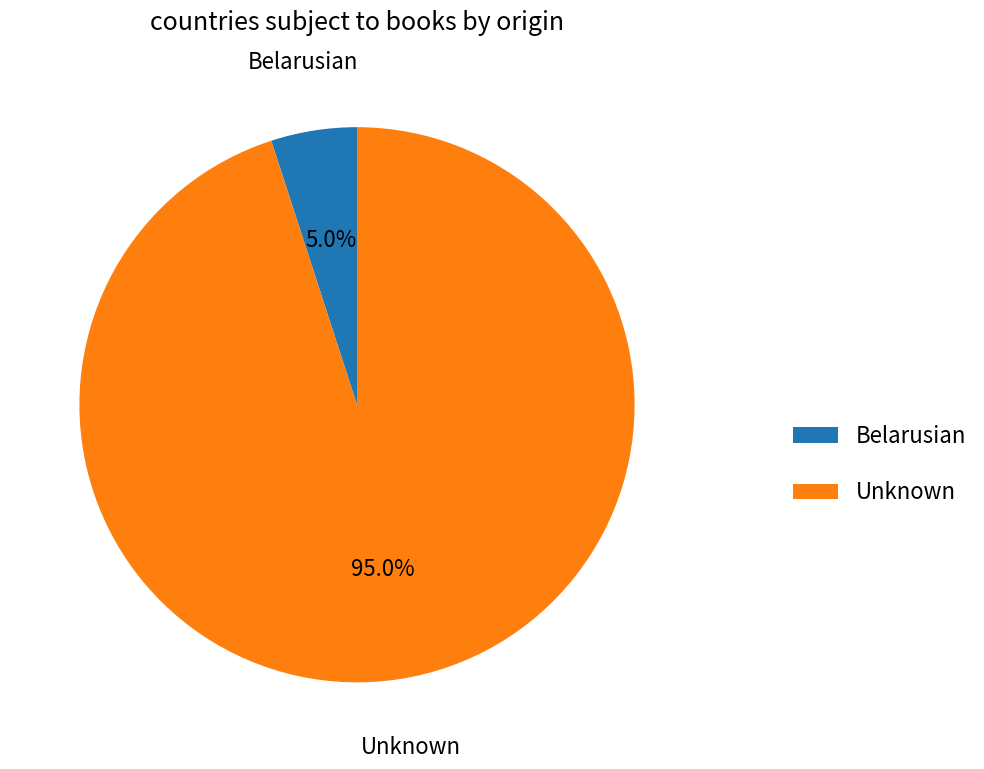

How many segments does this pie chart have?

2